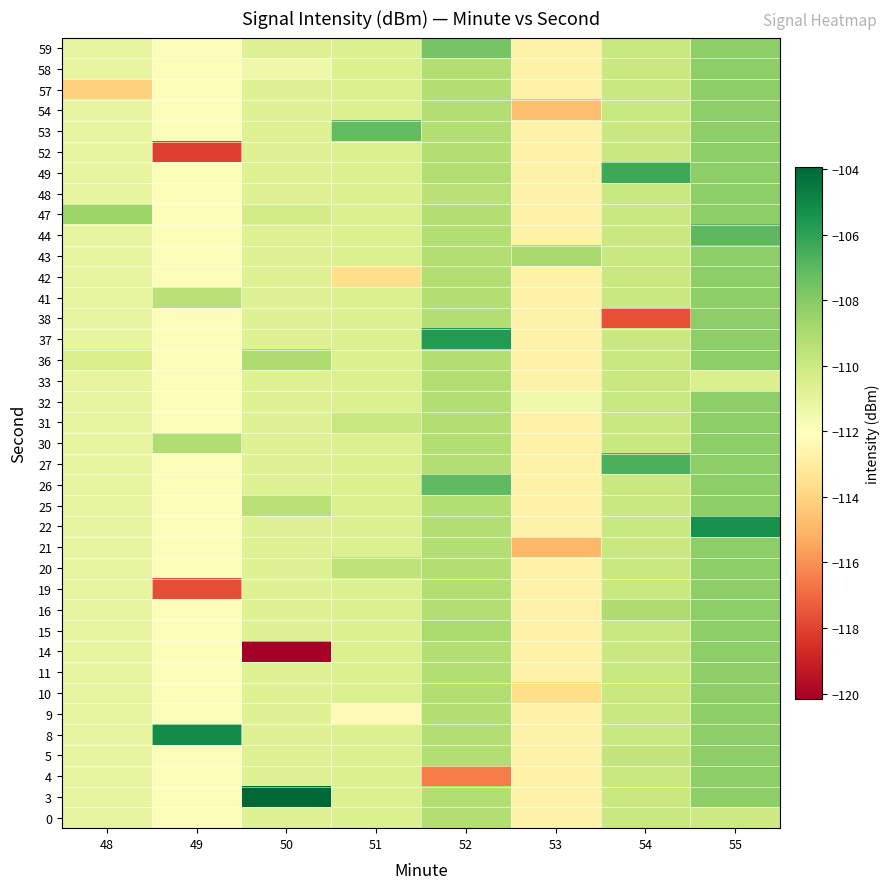

At which category does the chart reach its minimum across all series?

50